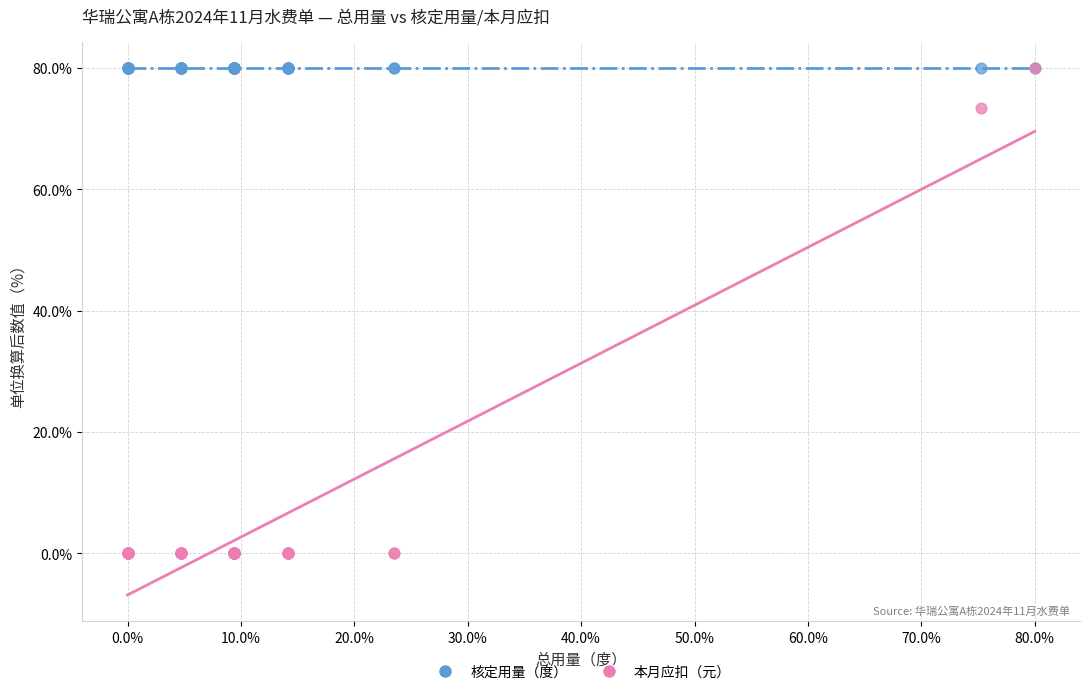

In the 本月应扣（元） series, what Y value is closest to 39?

73.3